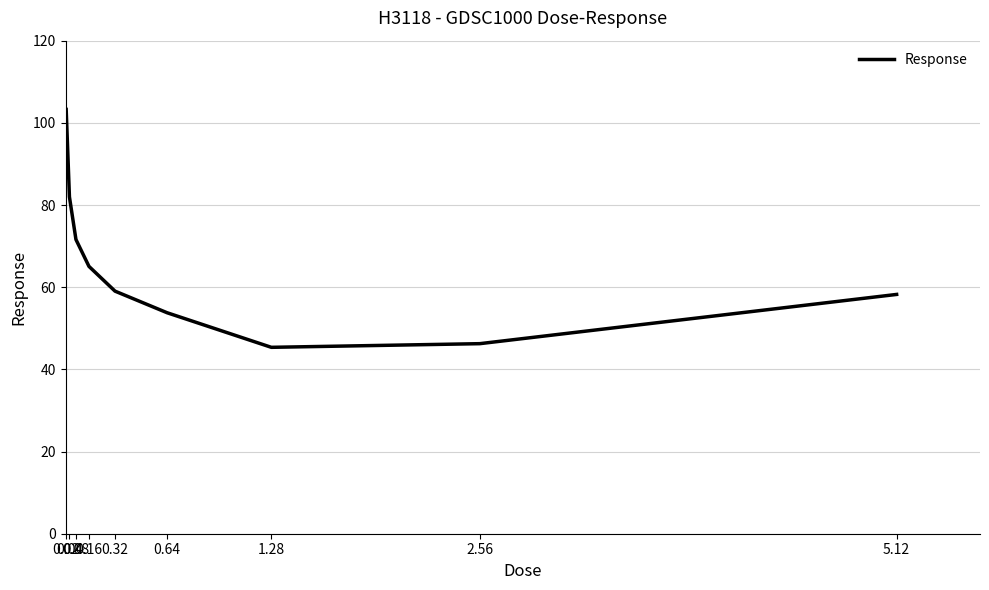

Which category has the highest value across all series?

0.02